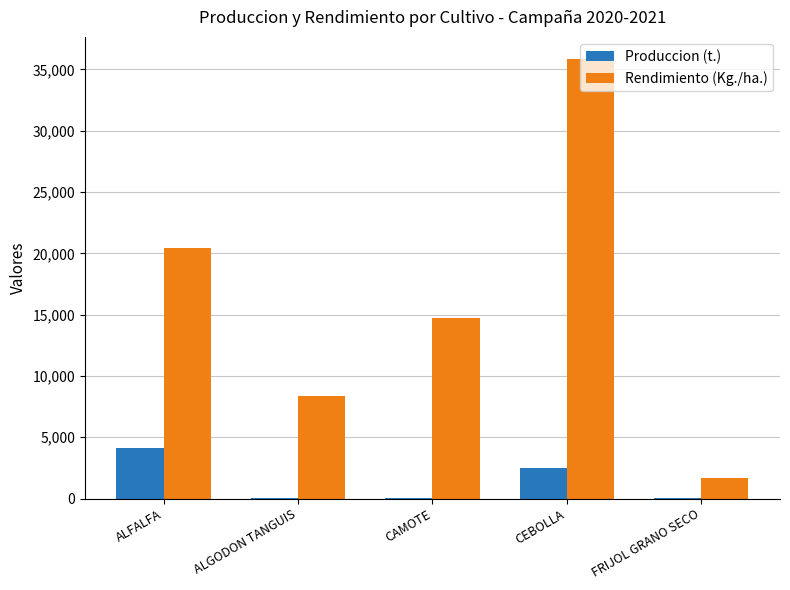

True or false: Produccion (t.) has a value of 4082.1 at ALFALFA.

True